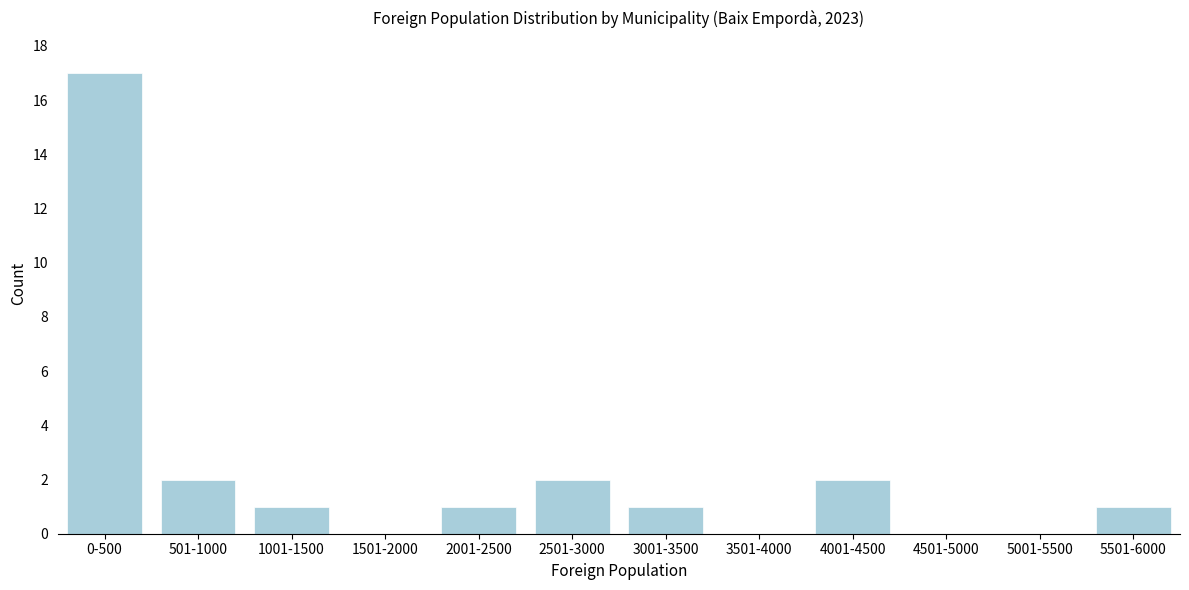

Reading left to right, what are all the values shown in this chart?

0-500=17	501-1000=2	1001-1500=1	1501-2000=0	2001-2500=1	2501-3000=2	3001-3500=1	3501-4000=0	4001-4500=2	4501-5000=0	5001-5500=0	5501-6000=1